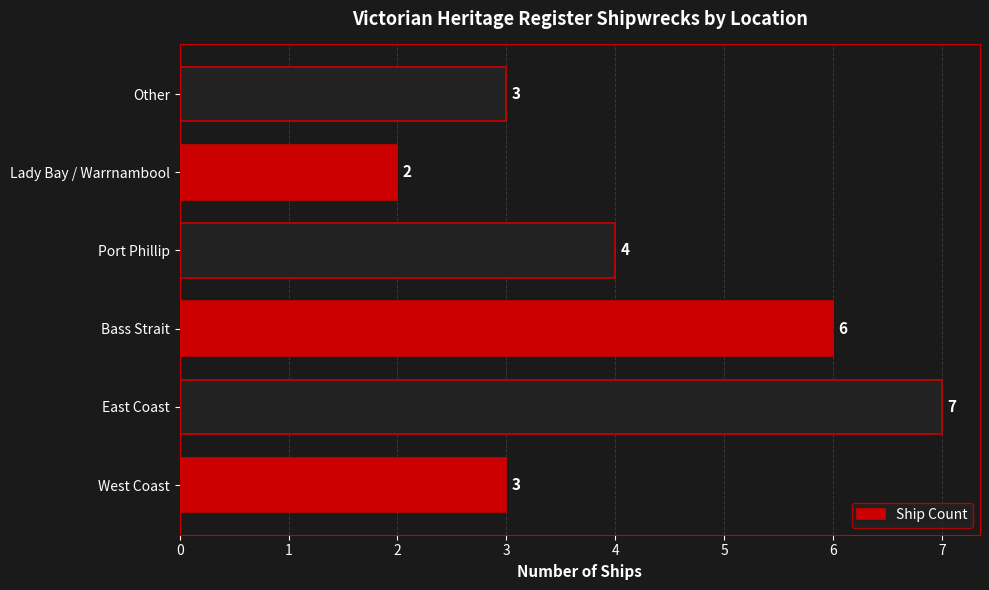

How many categories are shown in the chart?

6